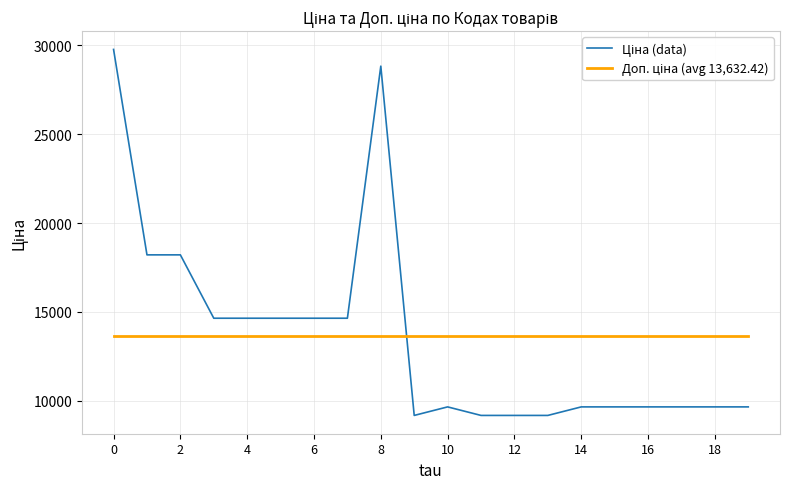

Does the chart have visible grid lines?

Yes